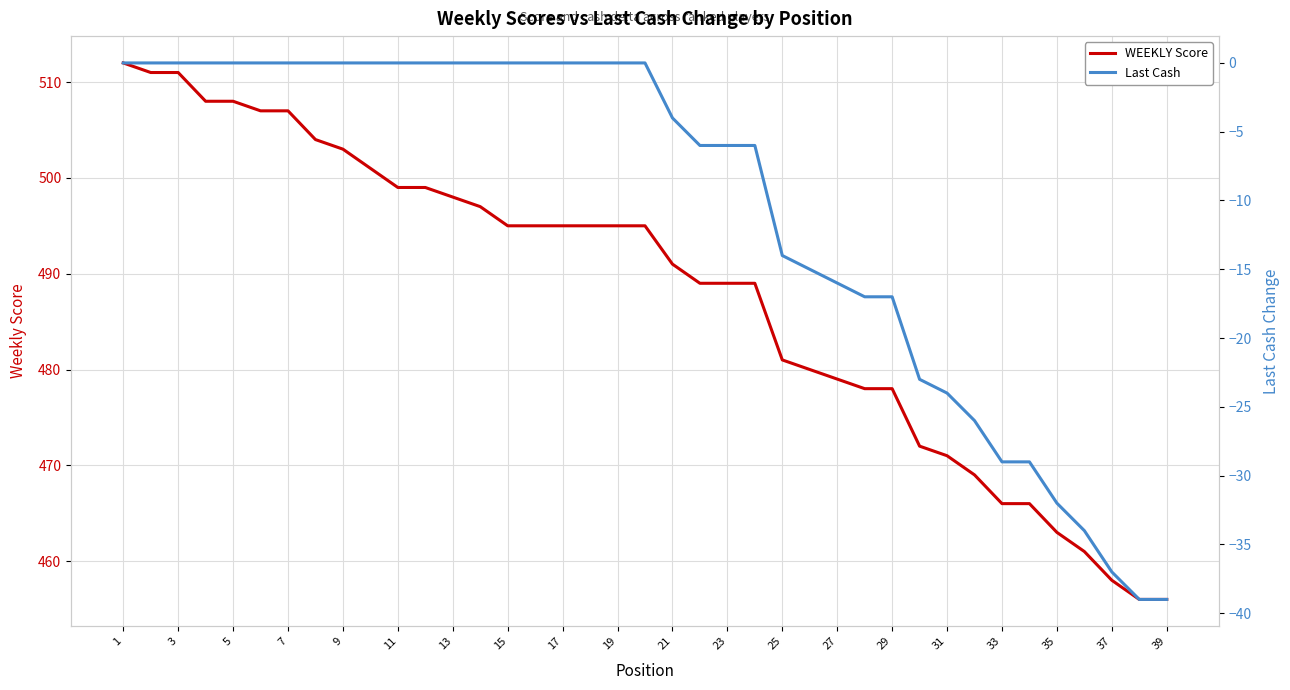

True or false: WEEKLY Score has a value of 458 at 37.

True